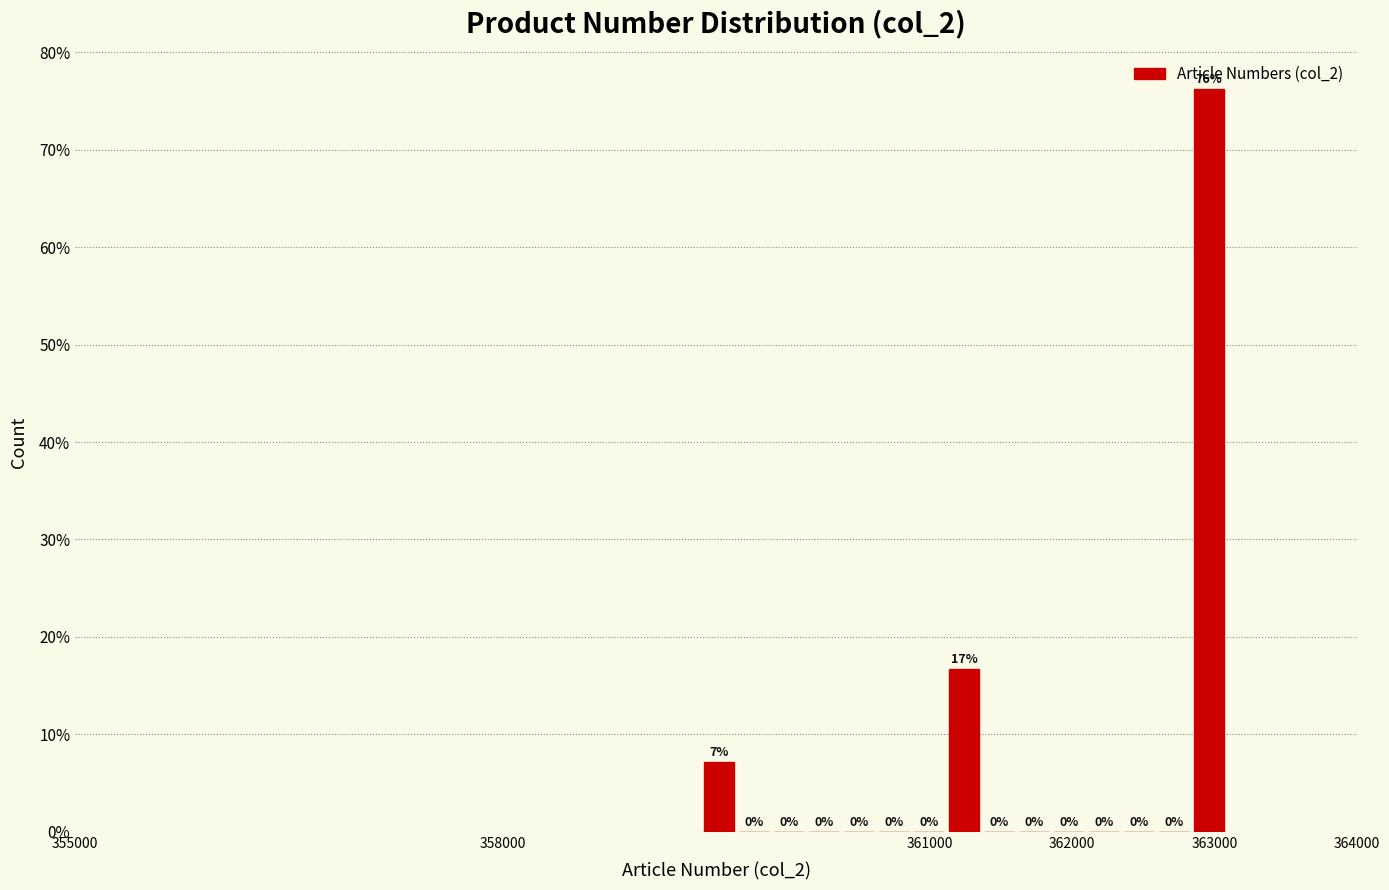

Read against the x-axis, roughly where is the centre of the tallest bar?

363000